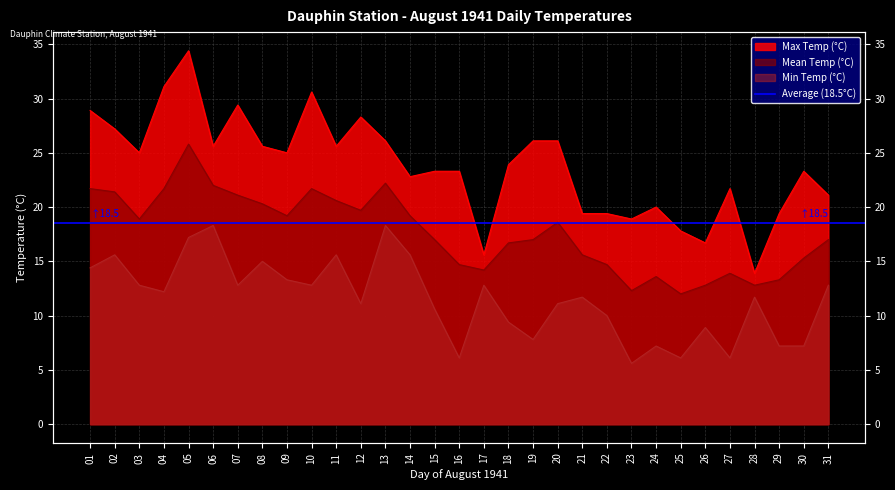

Which series has the widest spread of values?

Max Temp (°C)